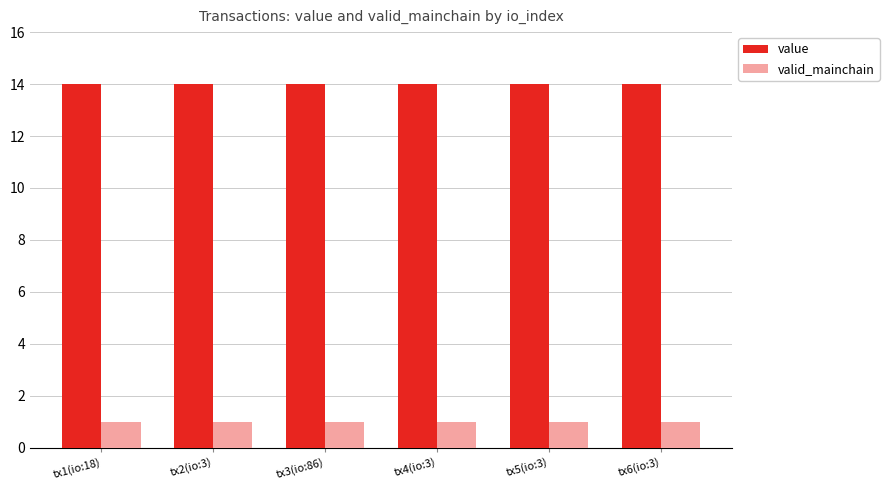

What is the lowest value of the valid_mainchain series?

1.0